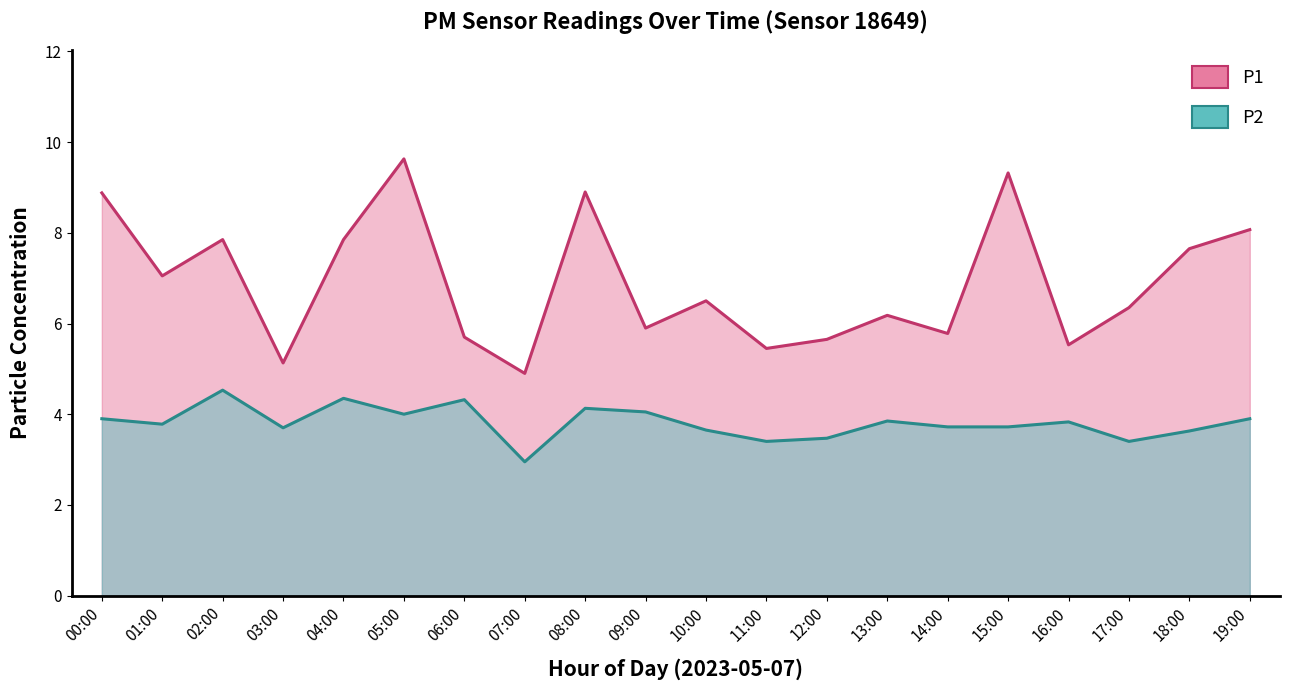

Reading left to right, list all the values displayed in this chart.

P1: 8.9	7.0	7.8	5.1	7.8	9.6	5.7	4.9	8.9	5.9	6.5	5.5	5.7	6.2	5.8	9.3	5.5	6.3	7.7	8.1
P2: 3.9	3.8	4.5	3.7	4.3	4.0	4.3	3.0	4.1	4.0	3.6	3.4	3.5	3.9	3.7	3.7	3.8	3.4	3.6	3.9